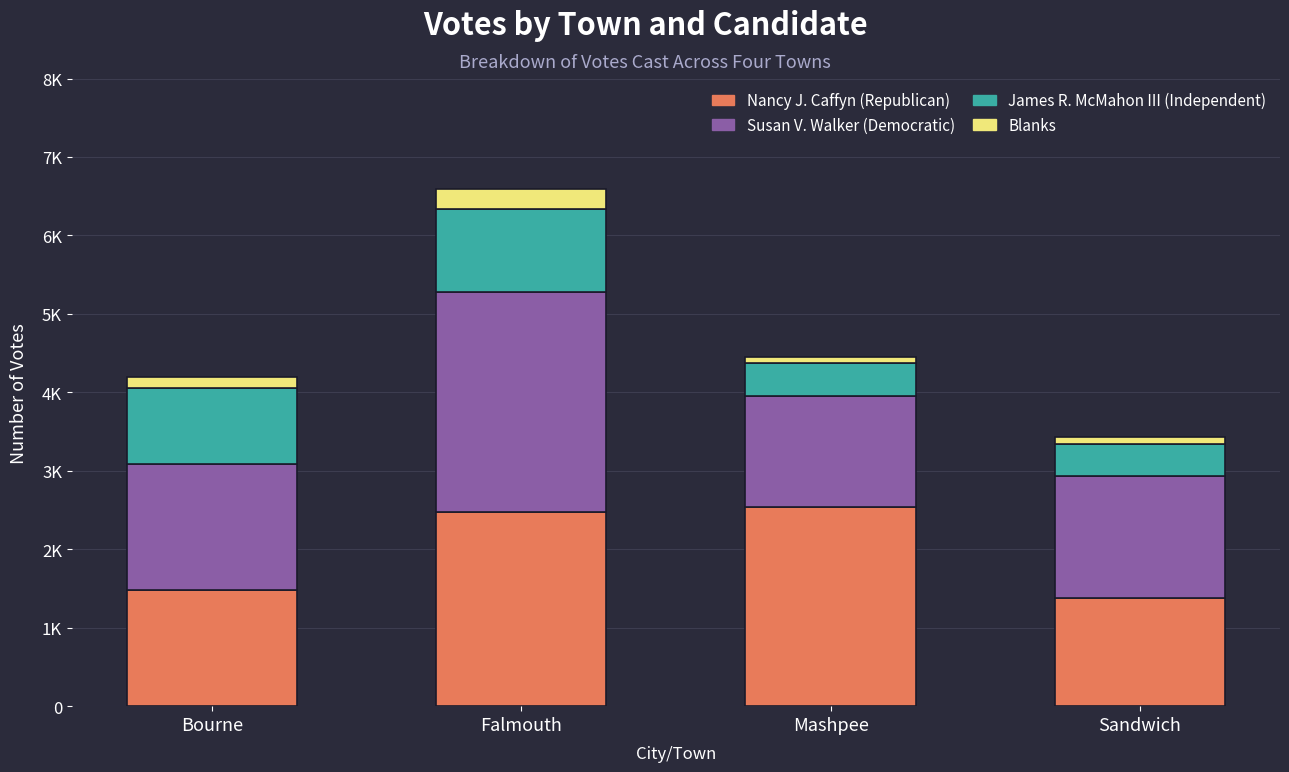

What are all the series names shown in the legend?

Nancy J. Caffyn (Republican), Susan V. Walker (Democratic), James R. McMahon III (Independent), Blanks